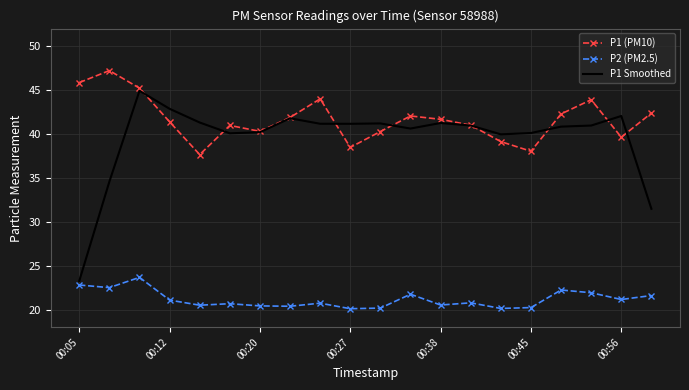

Which series has the largest range (max minus min)?

P1 Smoothed